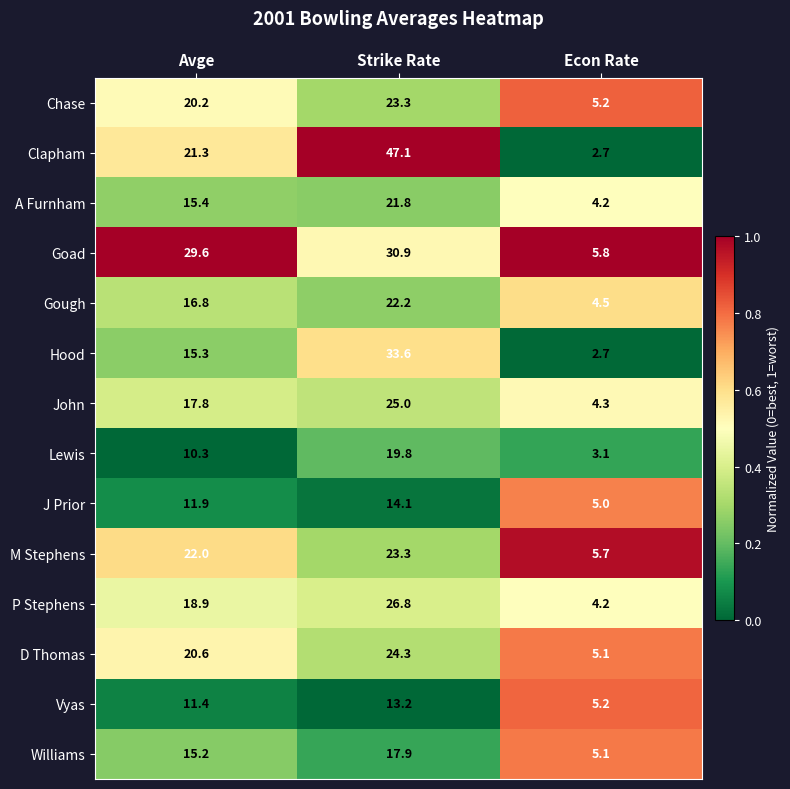

What is the maximum value shown in the chart?

47.1